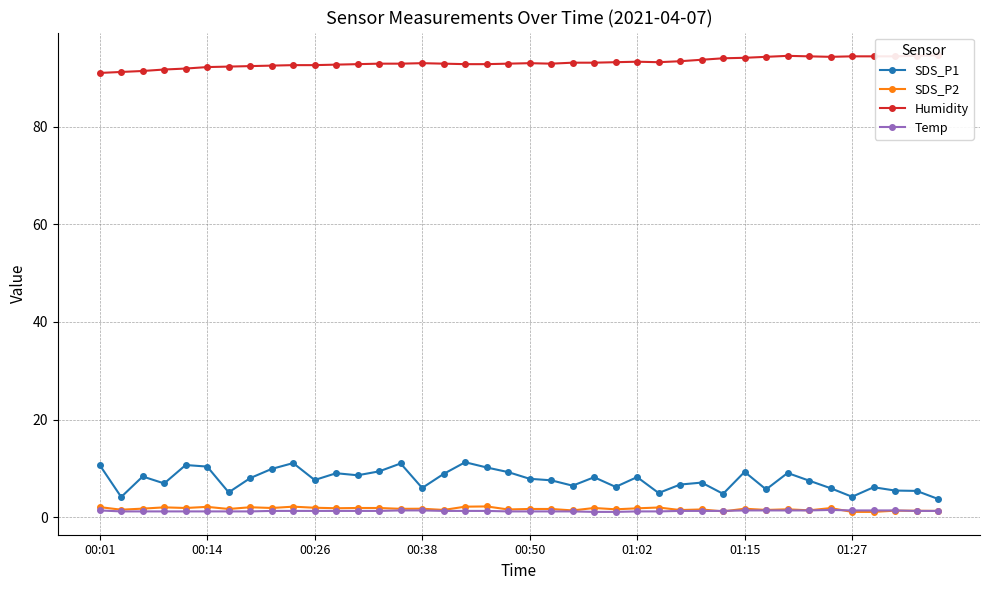

Count the number of data series in this chart.

4